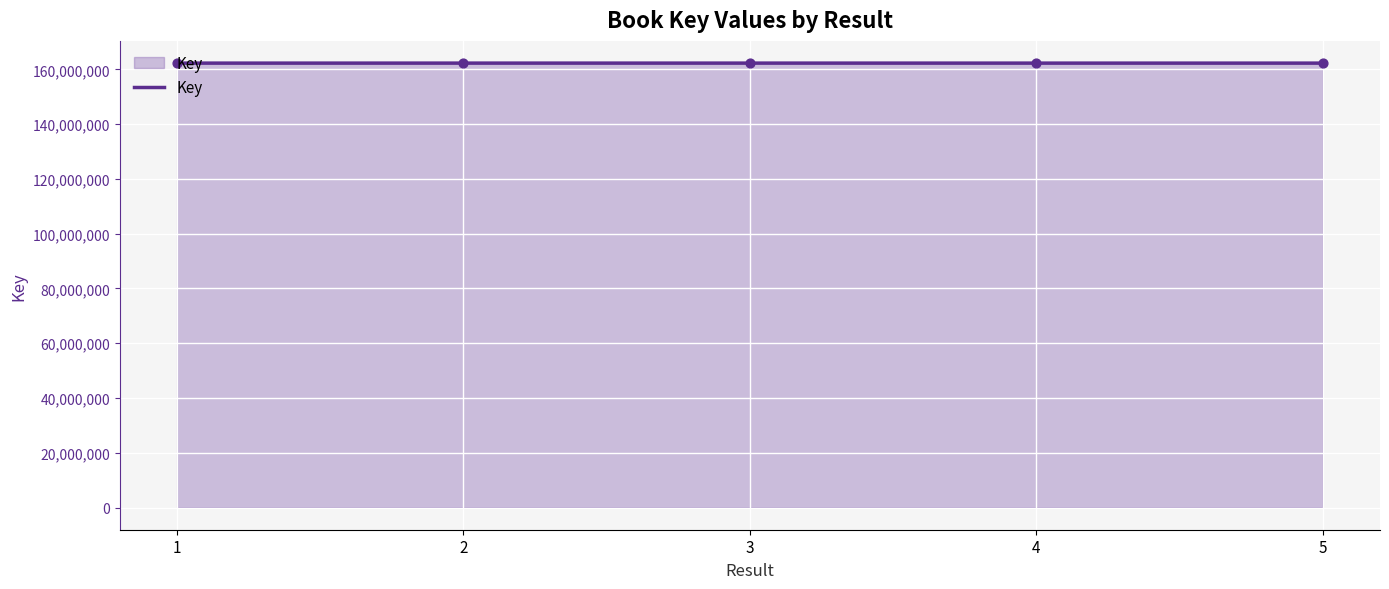

What is the change in value from 4 to 5?

+118